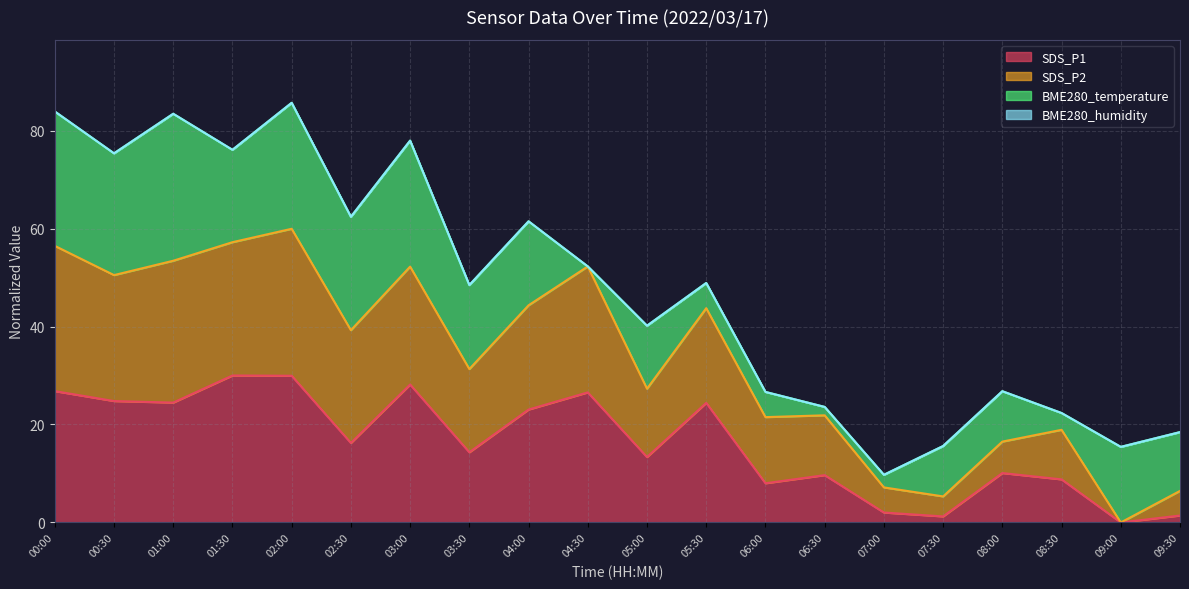

What is the difference between the second highest and minimum values in the SDS_P1 series?

29.9